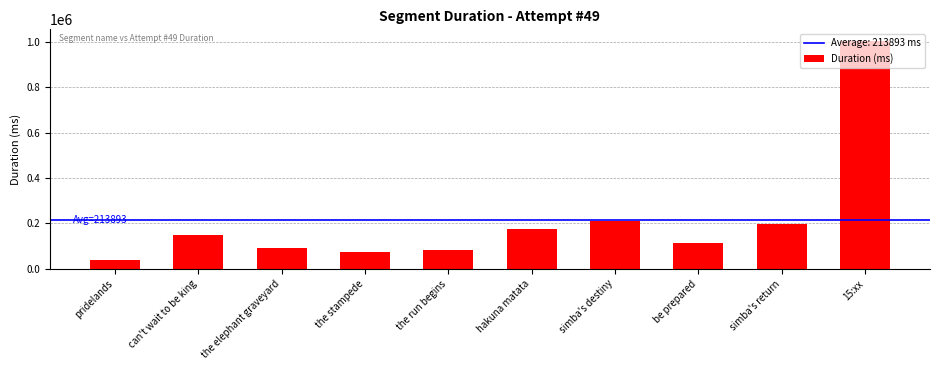

What is the label of the 6th bar from the left?

hakuna matata